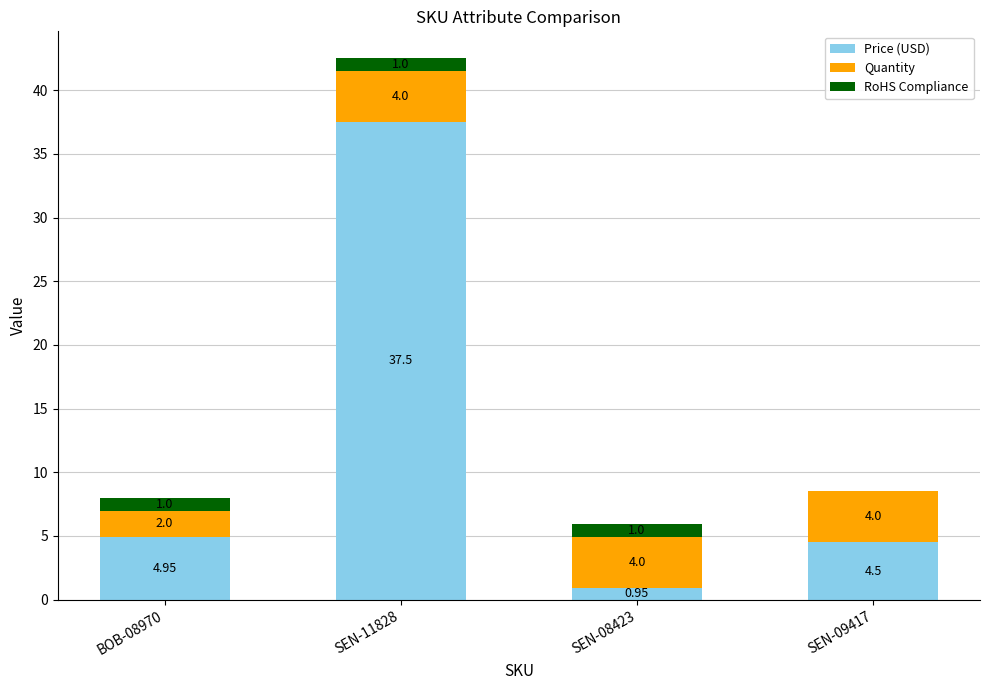

Count the number of data series in this chart.

3